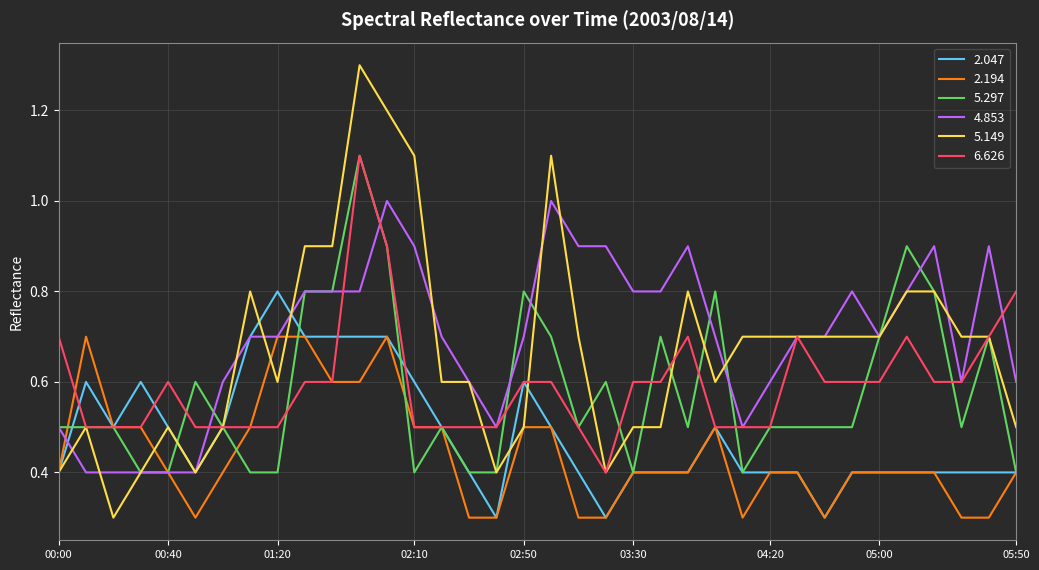

What are all the series names shown in the legend?

2.047, 2.194, 5.297, 4.853, 5.149, 6.626